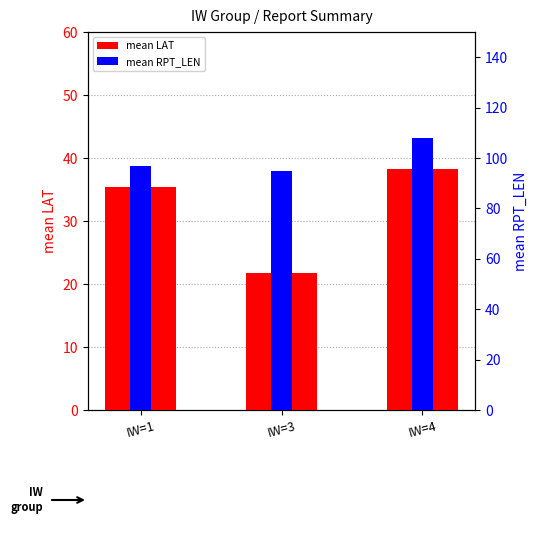

At IW=3, list the series in order from largest to smallest.

mean RPT_LEN, mean LAT